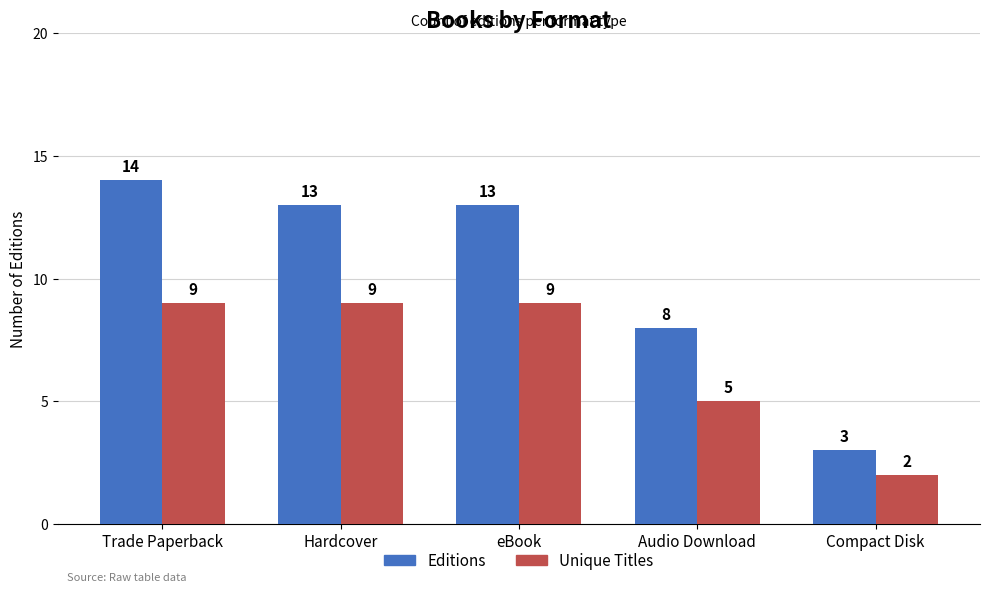

Which label corresponds to the smallest value in the chart?

Compact Disk